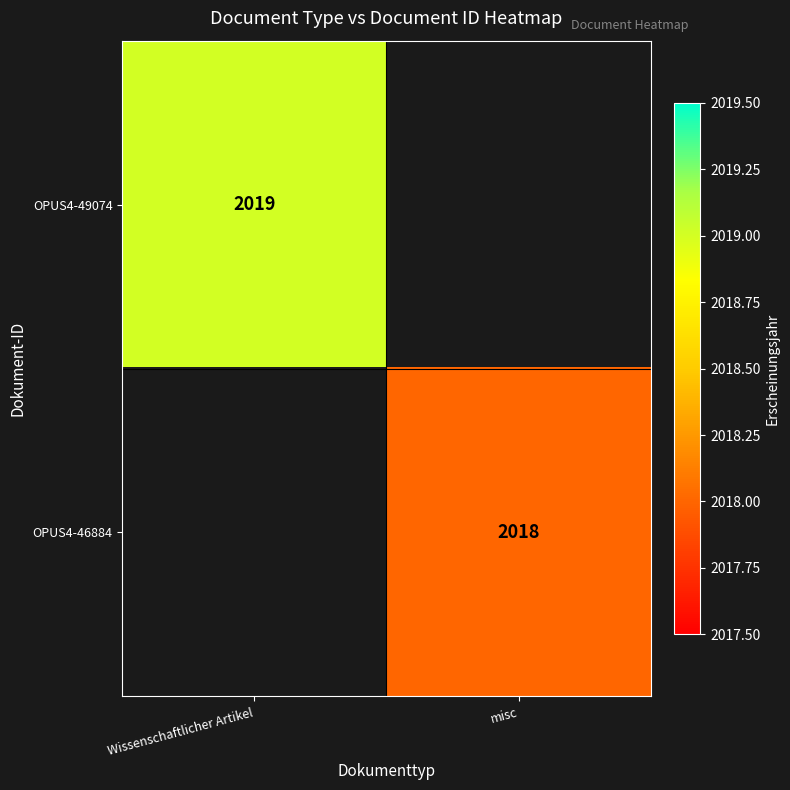

What is the maximum value shown in the chart?

2019.0